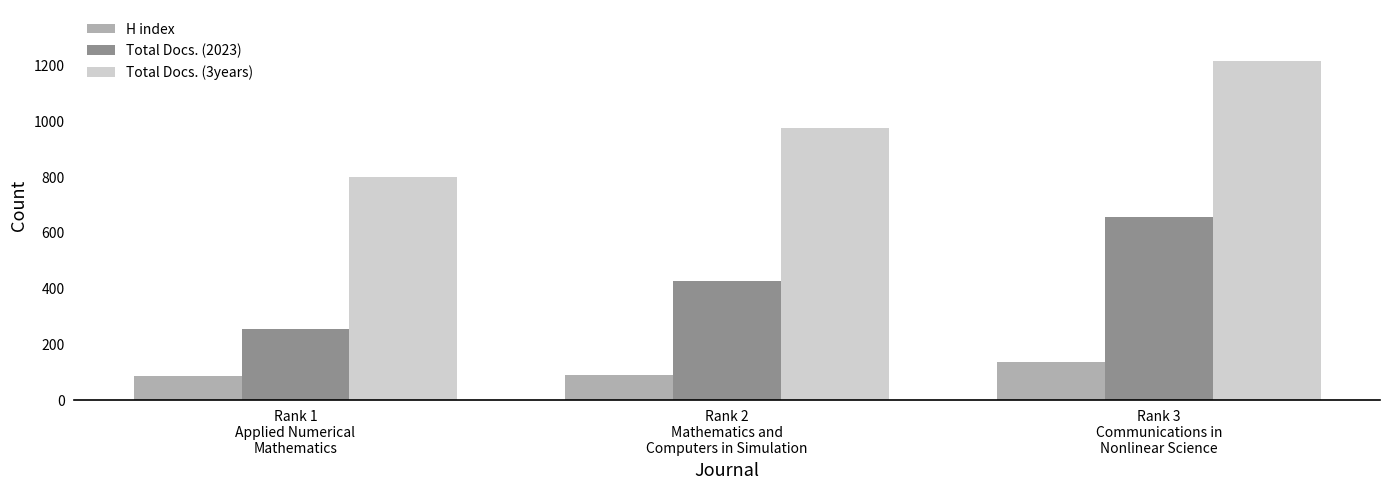

What is the approximate value of H index at Rank 1
Applied Numerical
Mathematics?

87